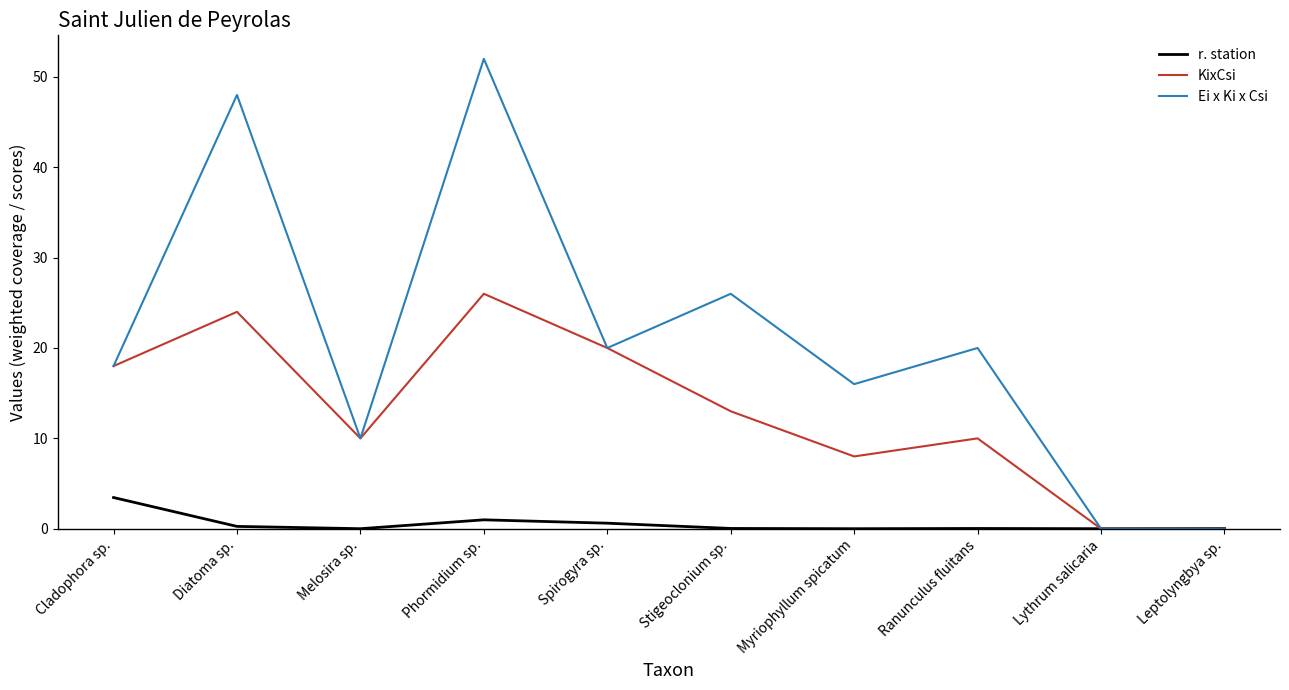

Which label corresponds to the largest value in the chart?

Phormidium sp.